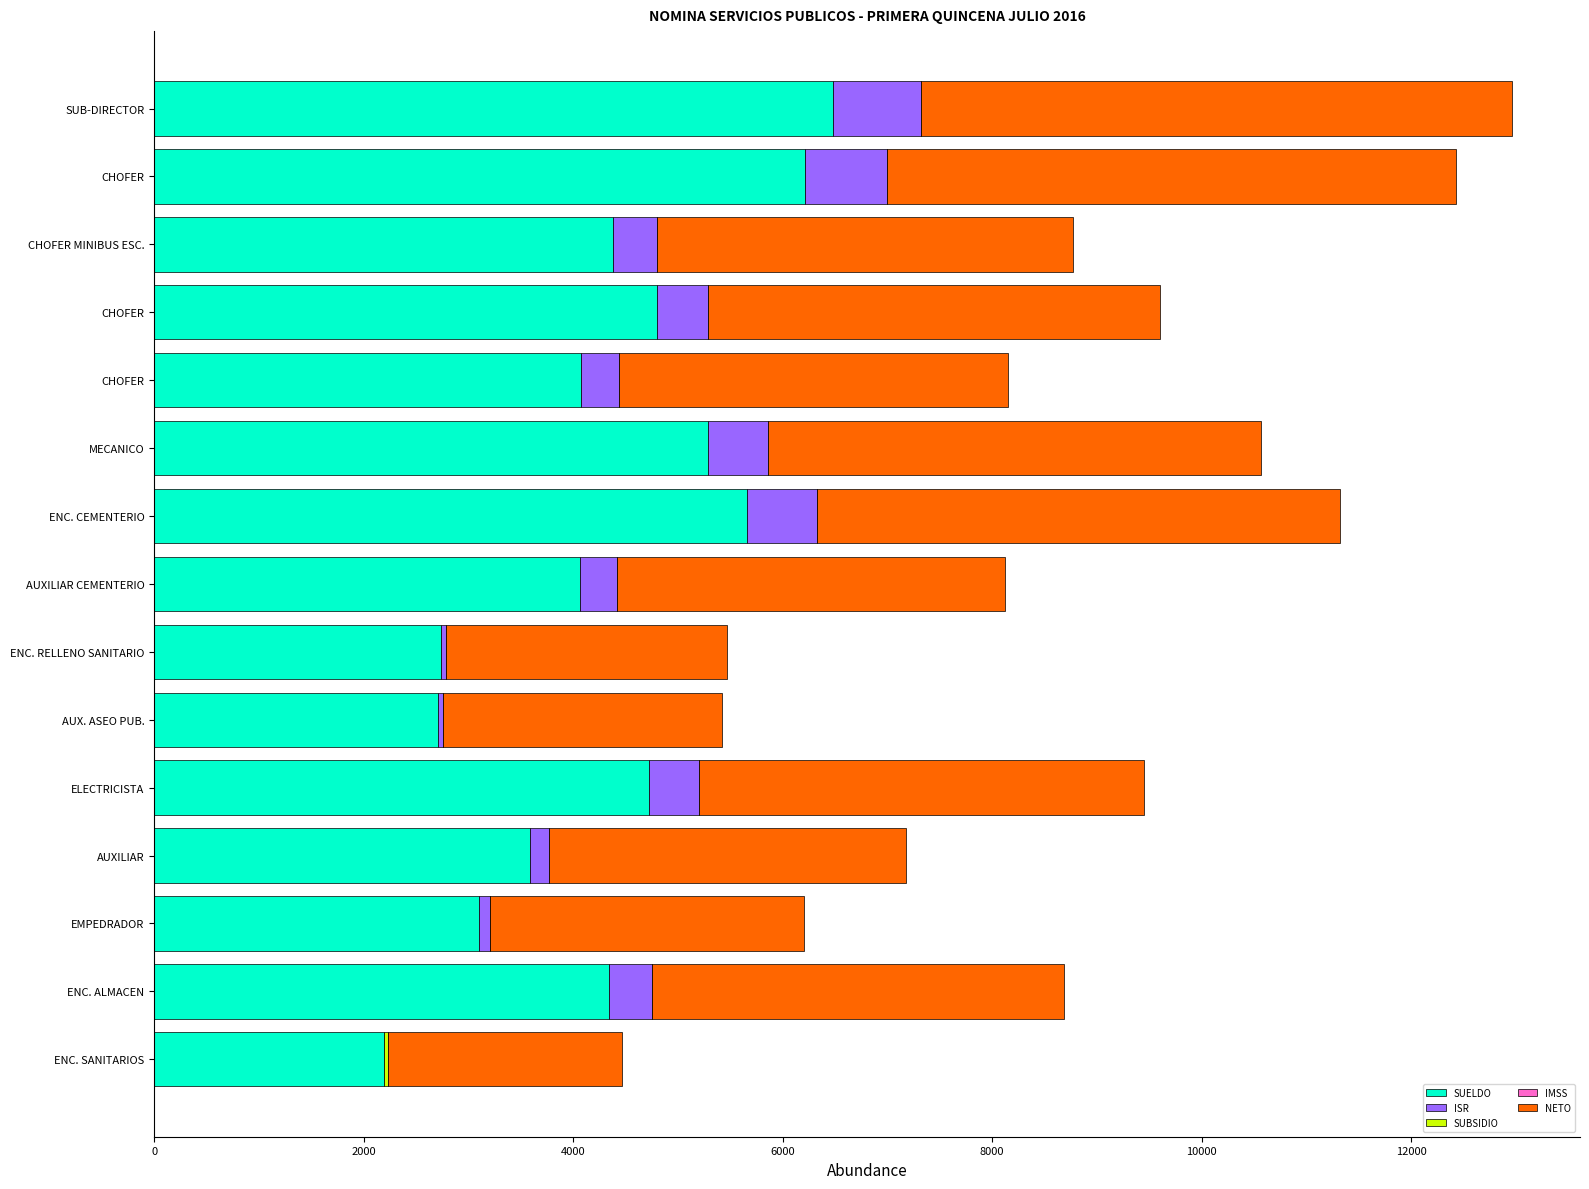

How many series are shown in this chart?

5